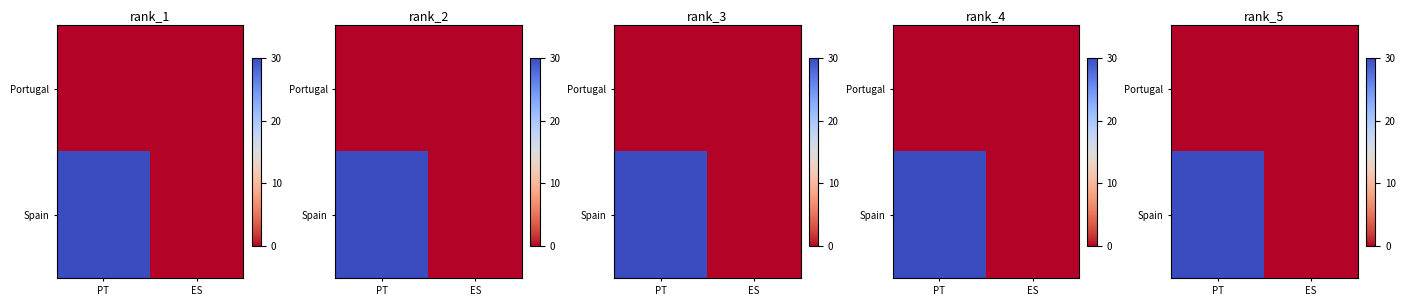

At how many categories does at least one series exceed 19?

1